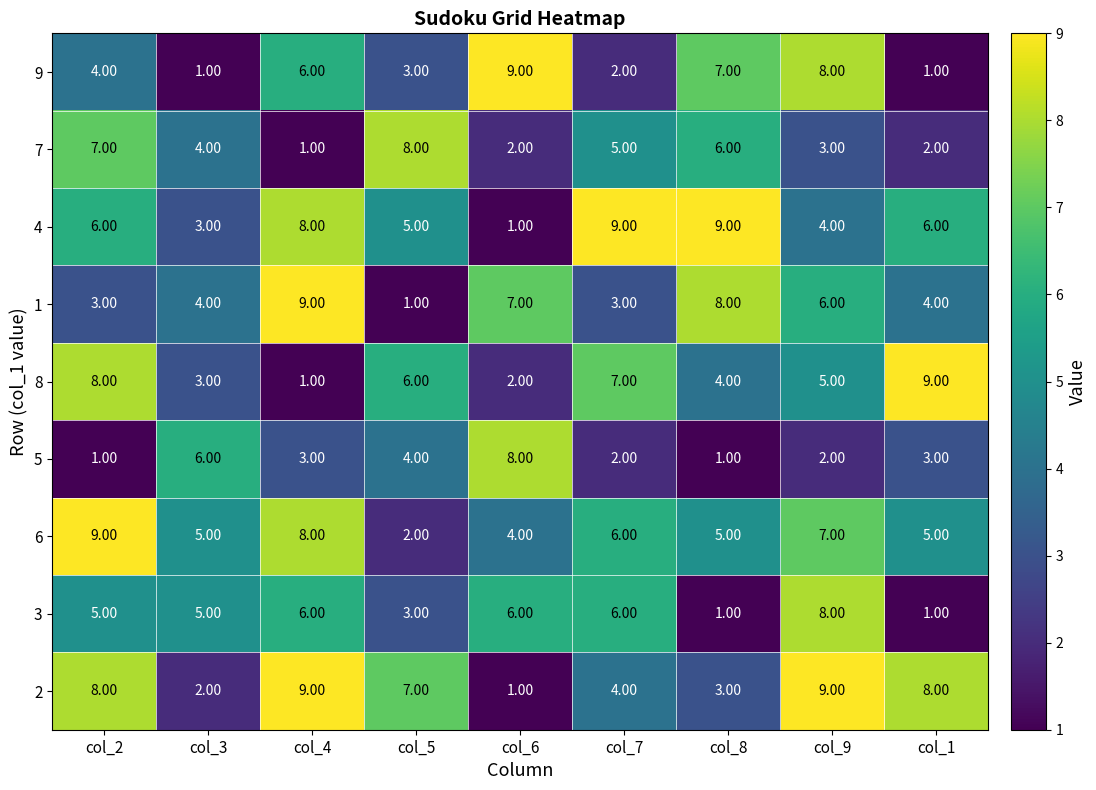

What is the greatest value displayed?

9